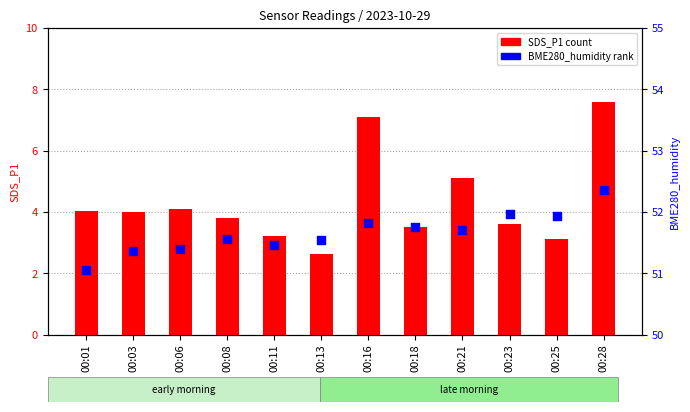

Which series reaches the minimum Y coordinate?

SDS_P1 (count)